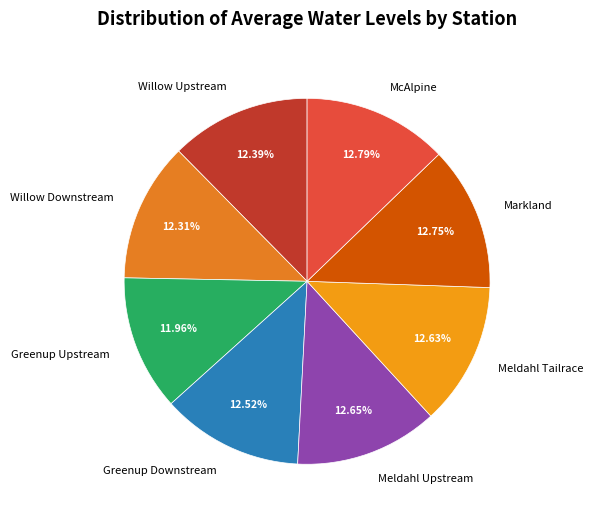

Approximately how many times larger is the value at Meldahl Tailrace compared to Greenup Downstream?

1.0